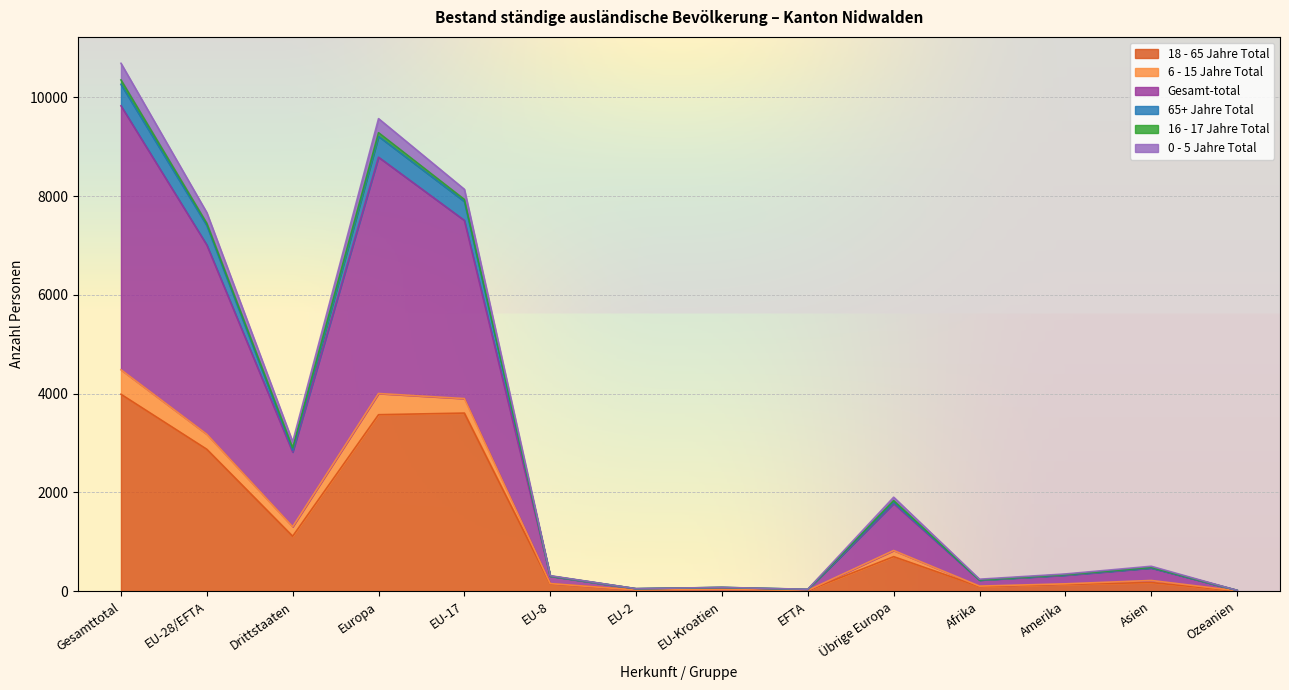

At how many categories does at least one series exceed 665?

6